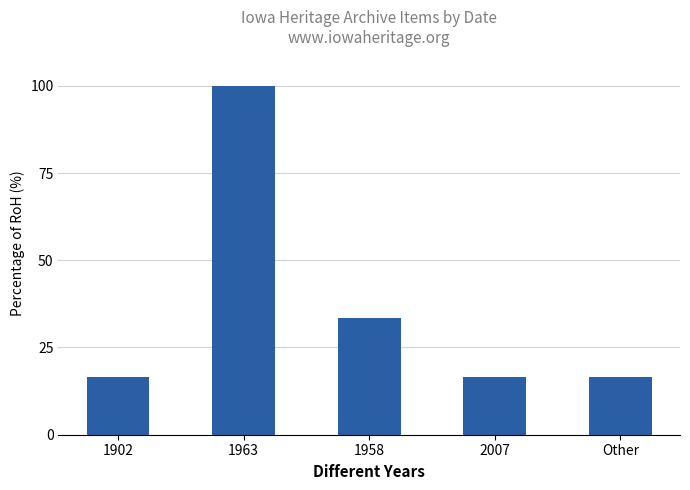

Reading right to left, transcribe all the data shown in this chart.

Other=16.7	2007=16.7	1958=33.3	1963=100.0	1902=16.7